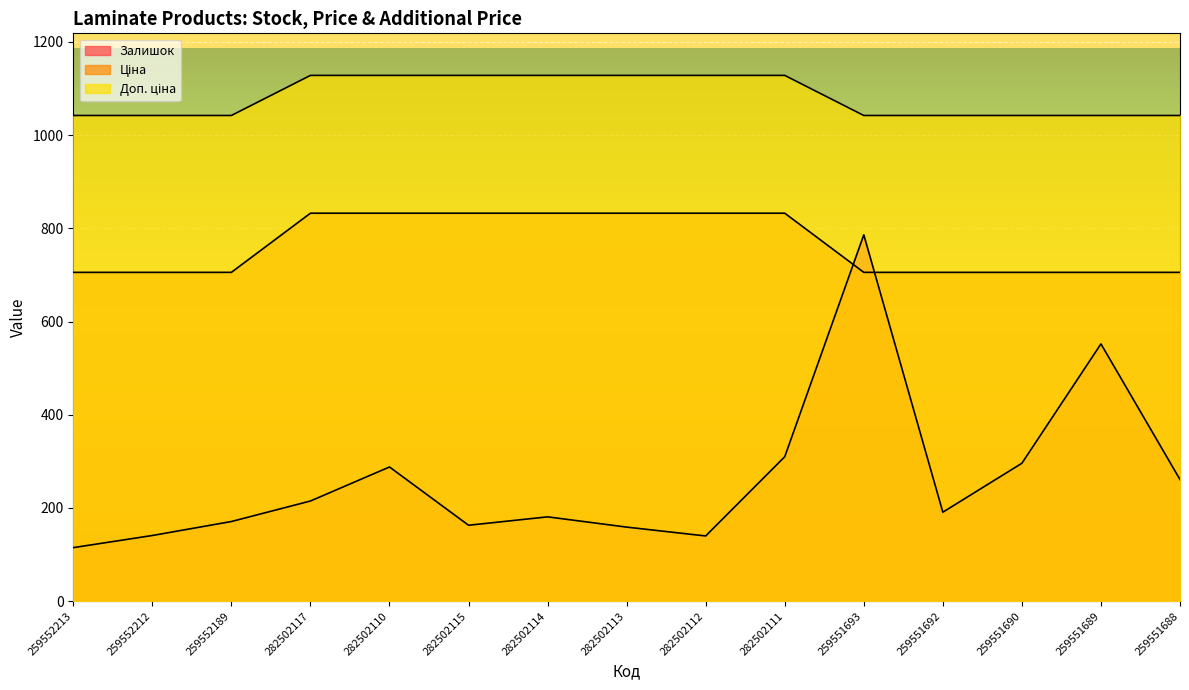

What is the total value across all series at 282502111?

2270.4